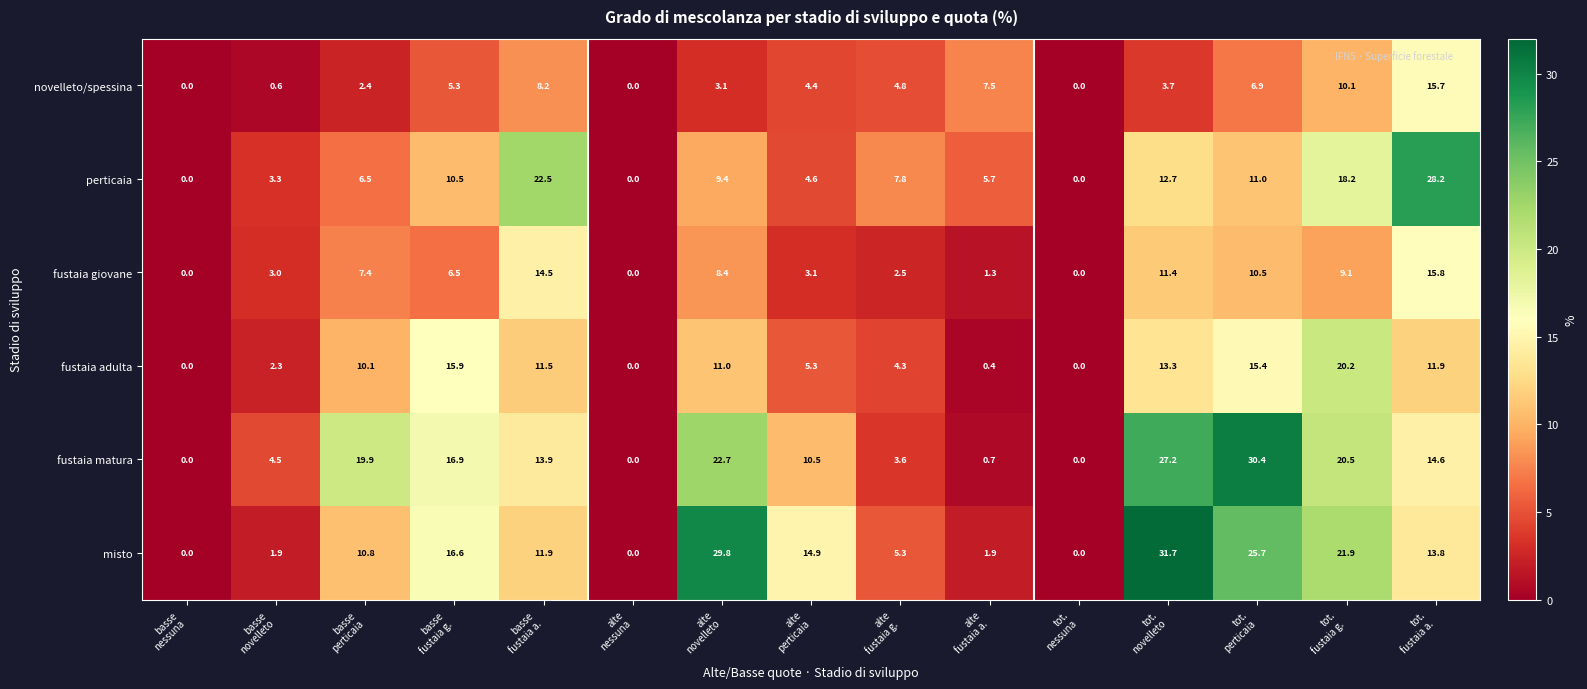

At how many categories does at least one series exceed 1?

12